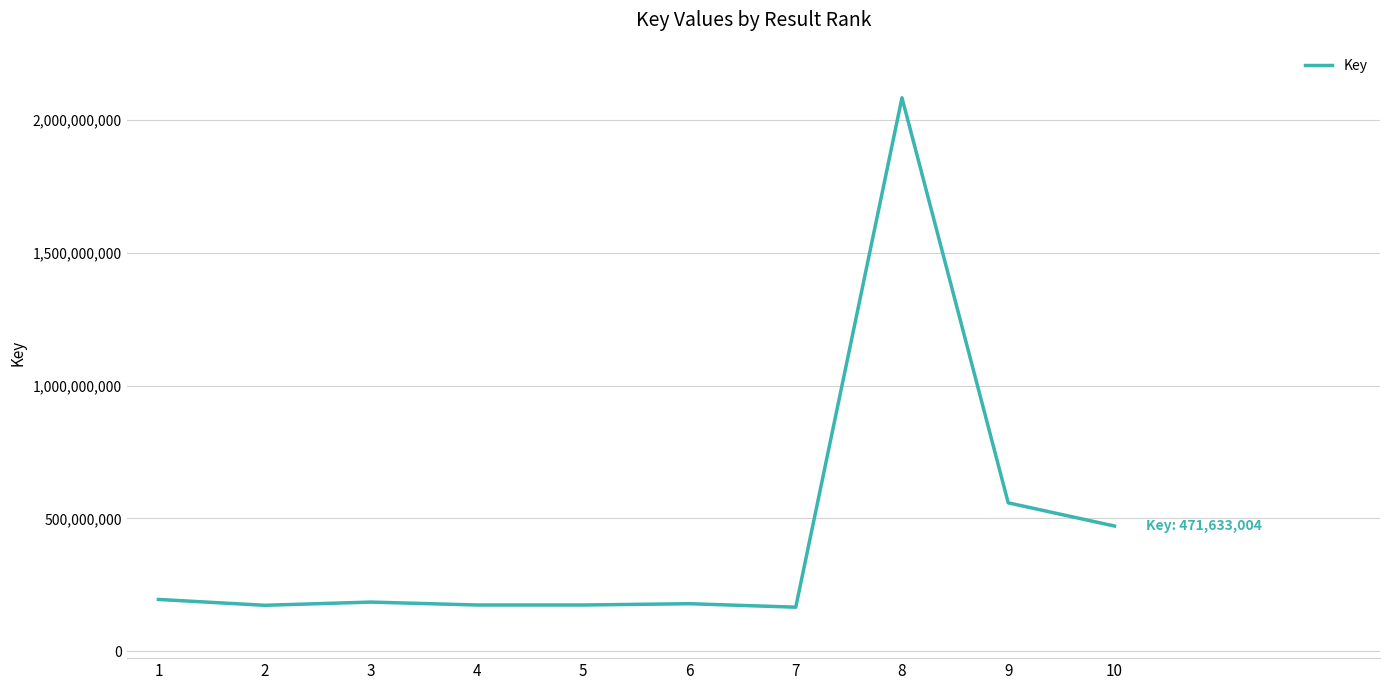

Is it true that the value at 5 is 174126719?

True